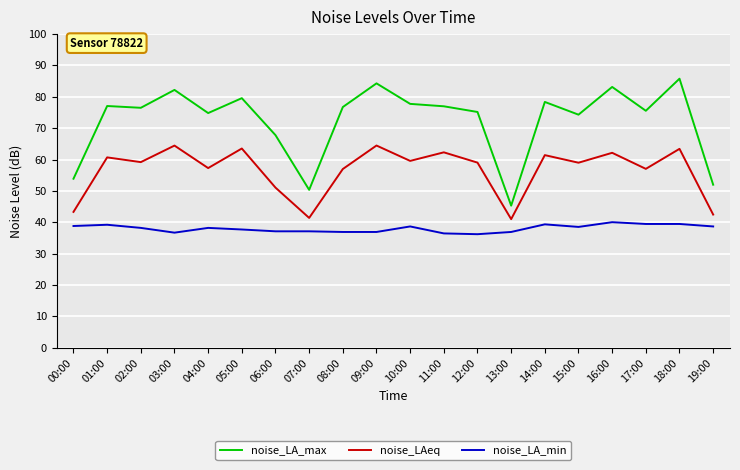

True or false: noise_LA_min has more than 1 points higher than both neighbors.

True